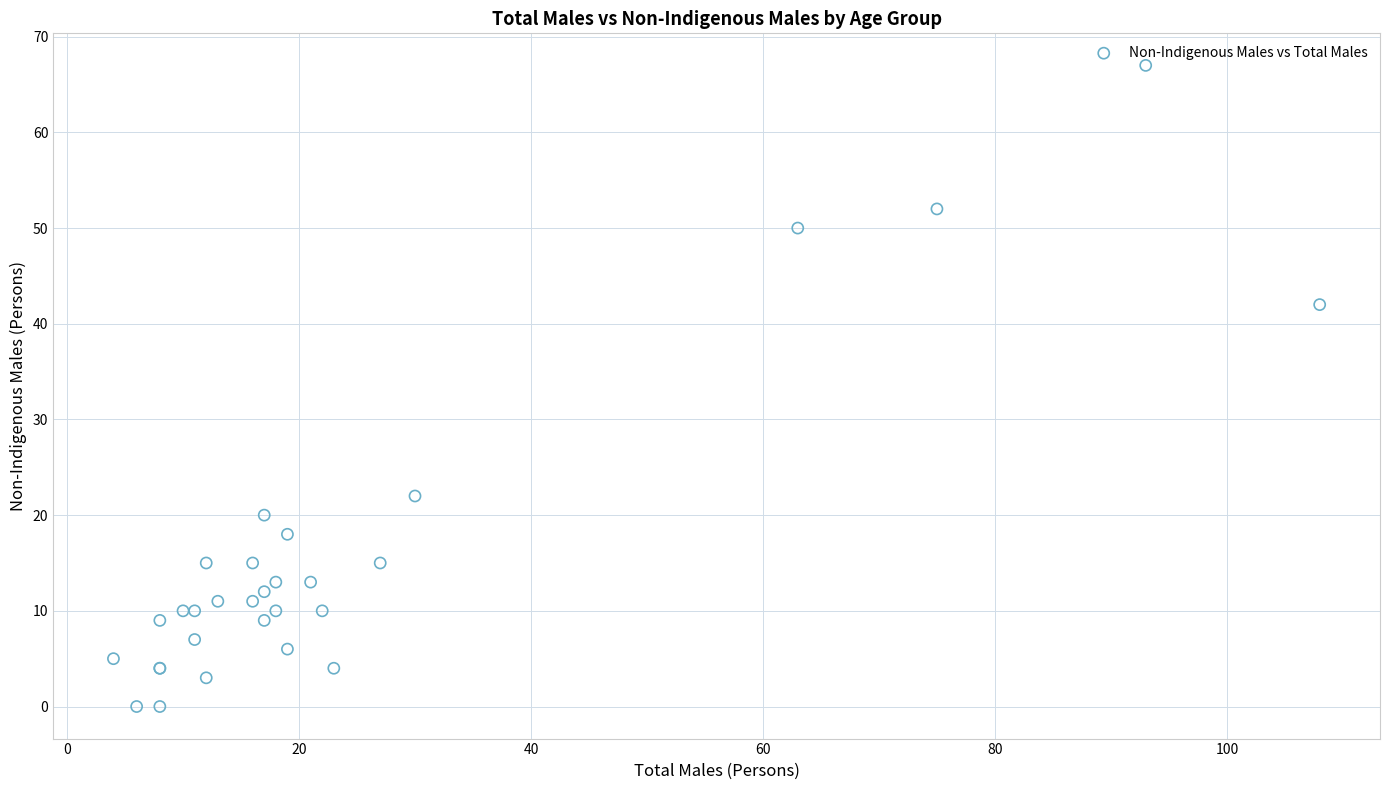

What Y value in the scatter plot is closest to 33?

42